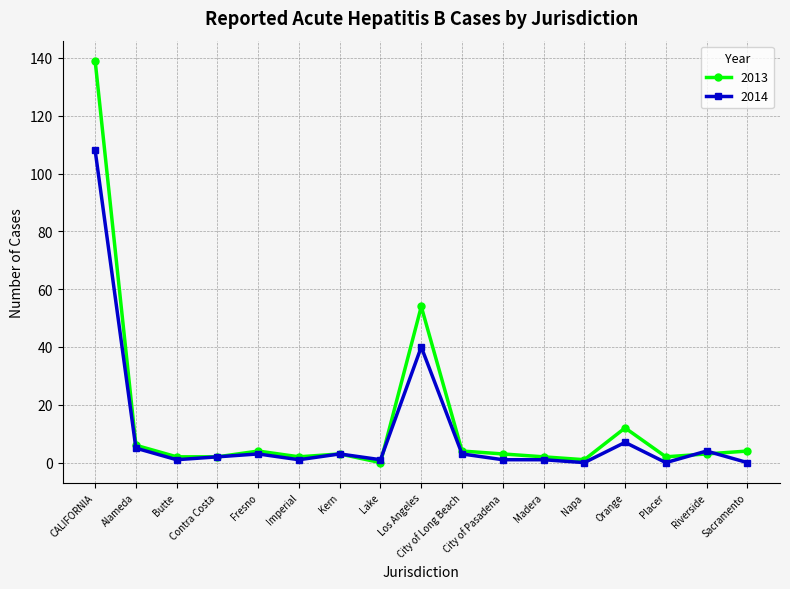

What is the label of the 17th point from the right?

CALIFORNIA